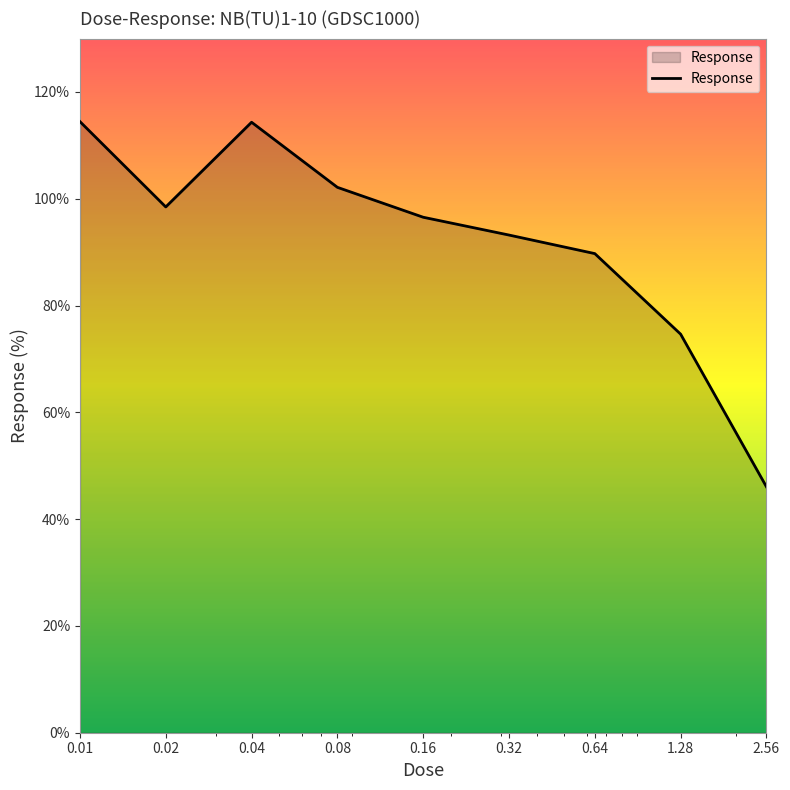

What is the minimum value shown in the chart?

46.1